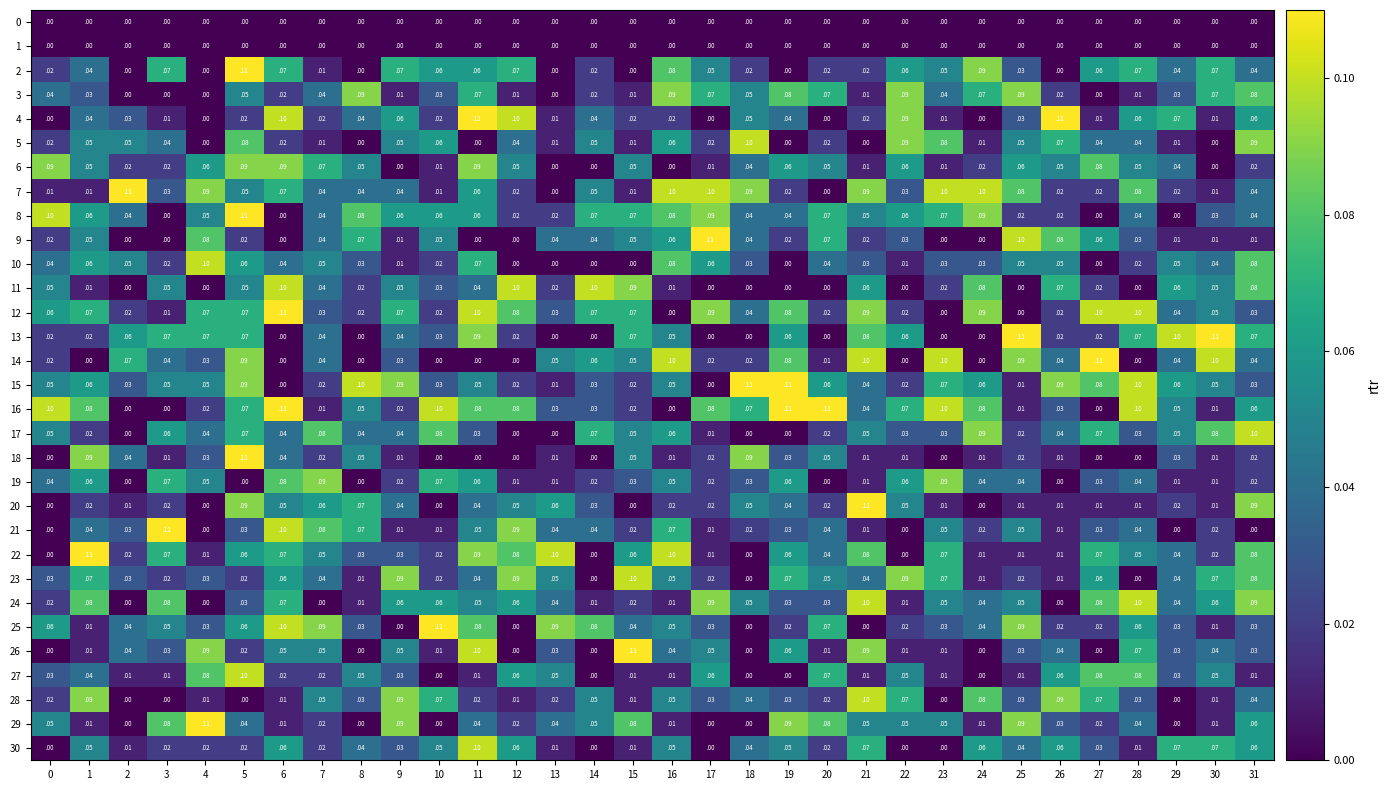

True or false: 7 has a value of 0.0 at 7.

True